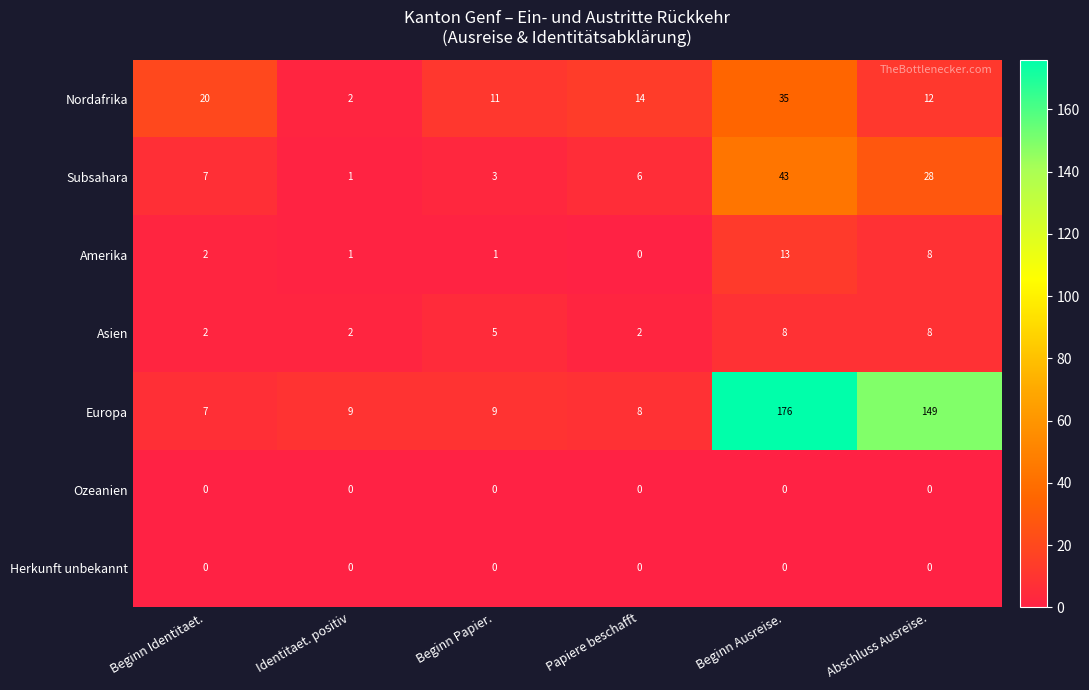

What is the spread (max minus min) of values at Beginn Papier.?

11